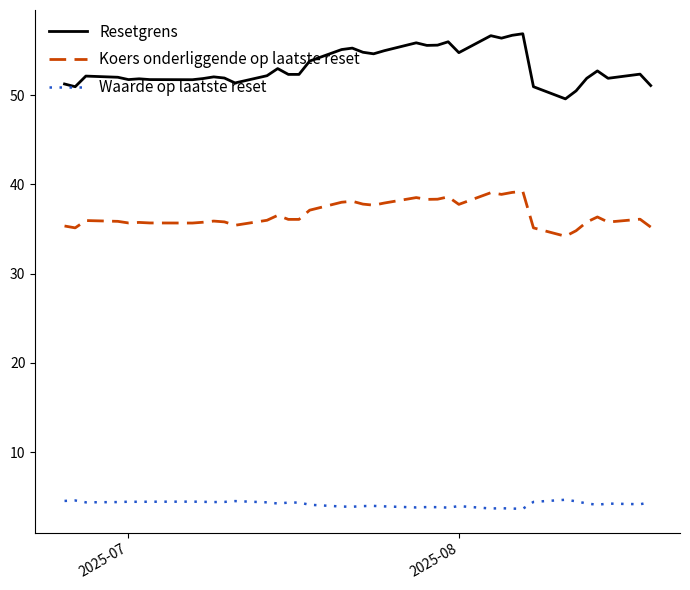

What is the difference between the maximum and minimum values in the Koers onderliggende op laatste reset series?

5.0